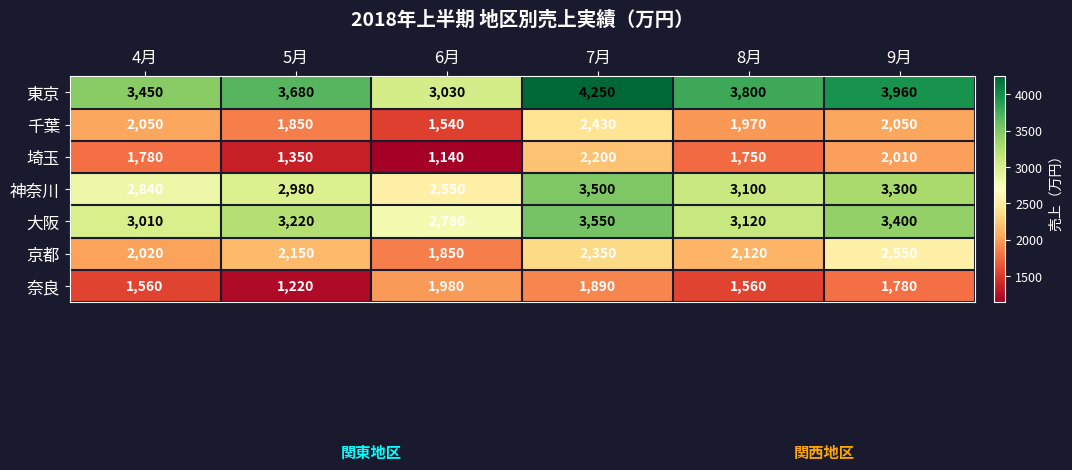

At which category is the sum across all series the highest?

7月